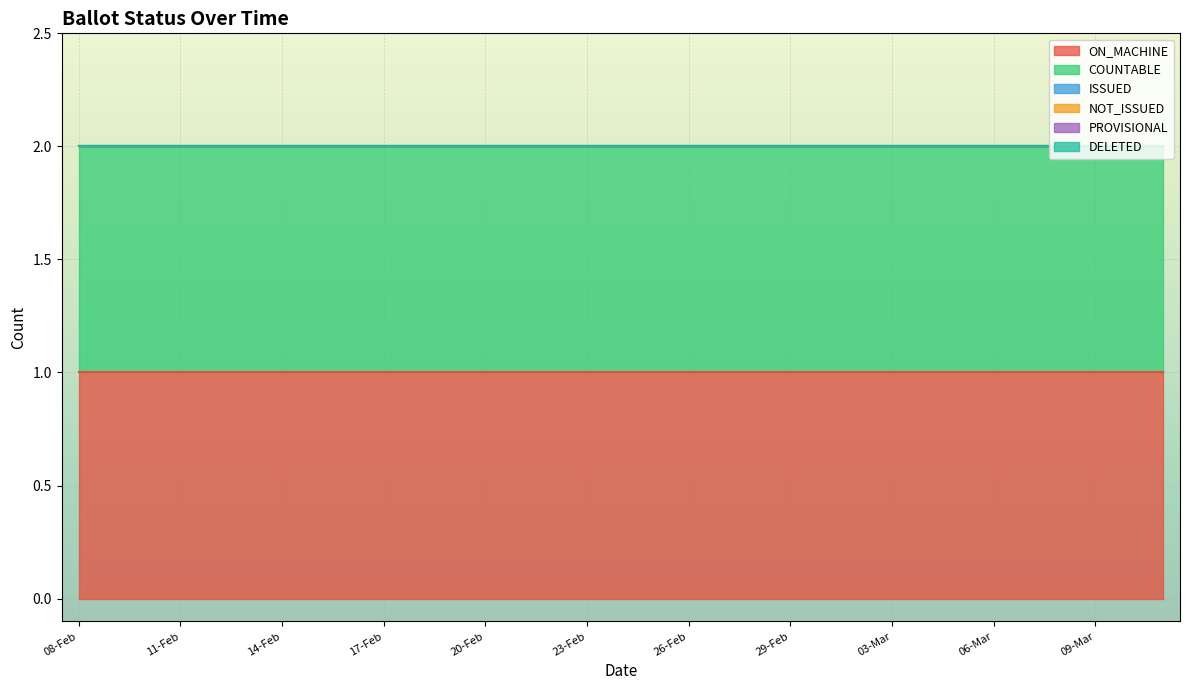

At which label is ON_MACHINE closest to 1?

08-Feb